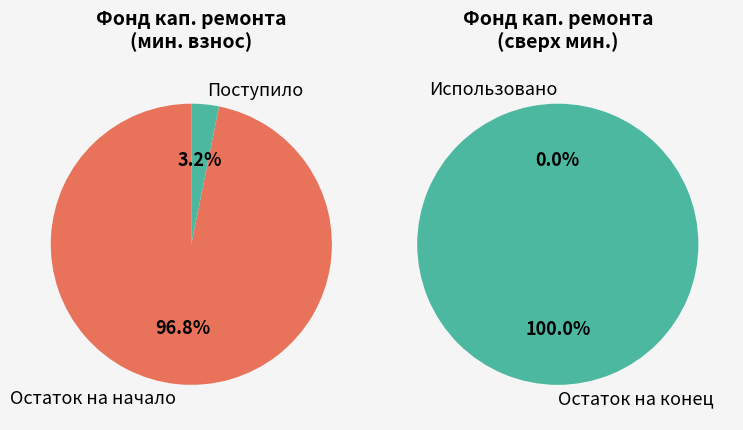

Is the sum of Остаток на конец and Поступило greater than half?

Yes